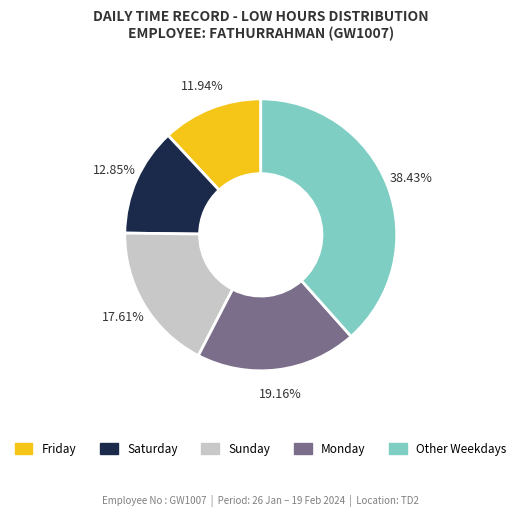

Do Saturday and Friday together represent more than half of the pie?

No